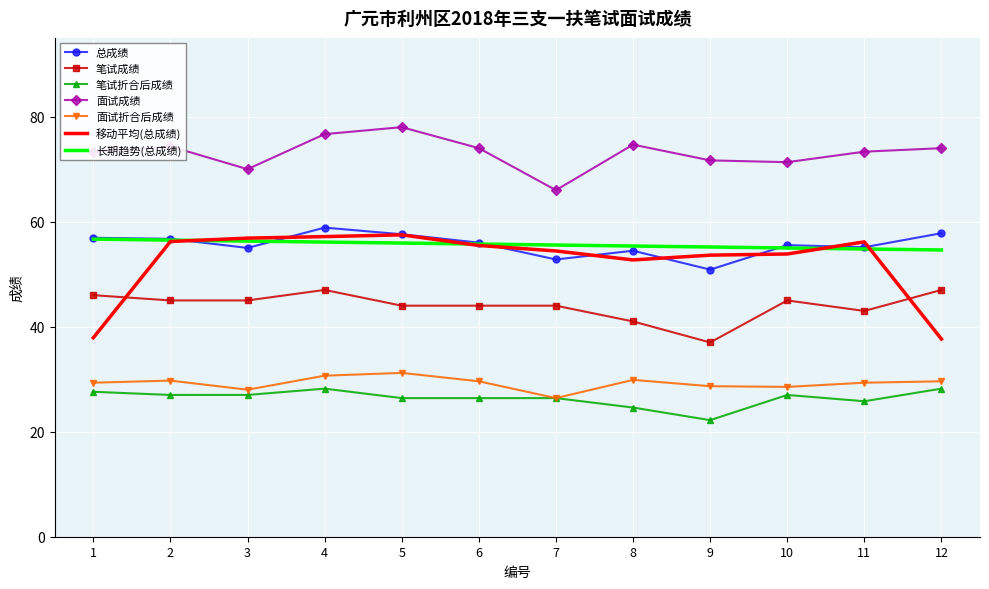

What is the difference between the highest and lowest values at 1?

45.7